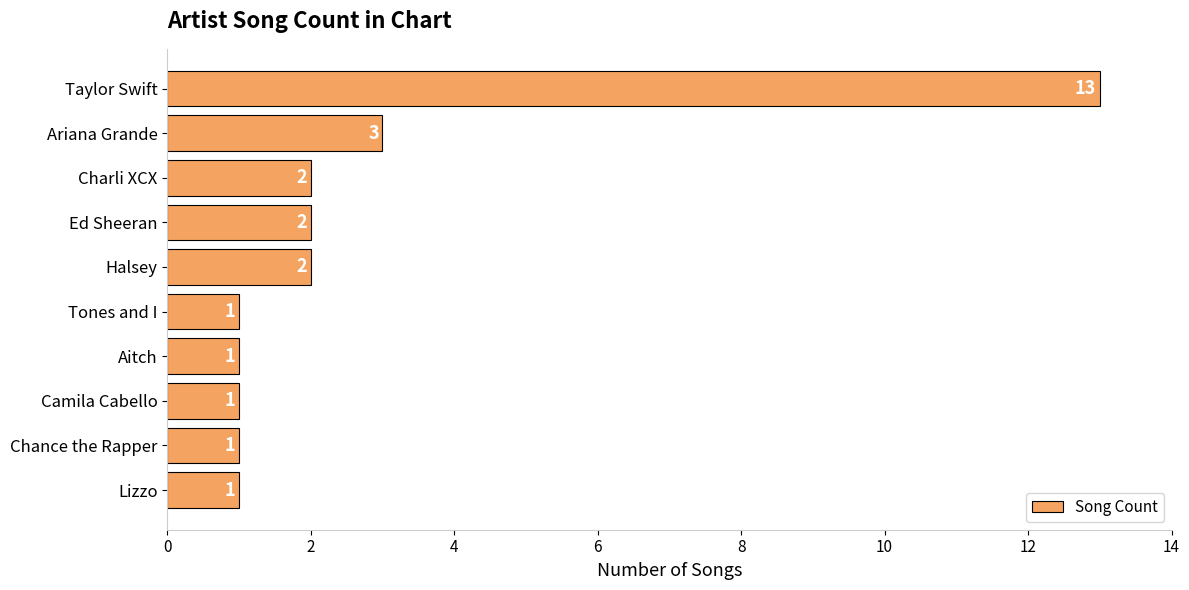

What is the difference between the maximum and minimum values?

12